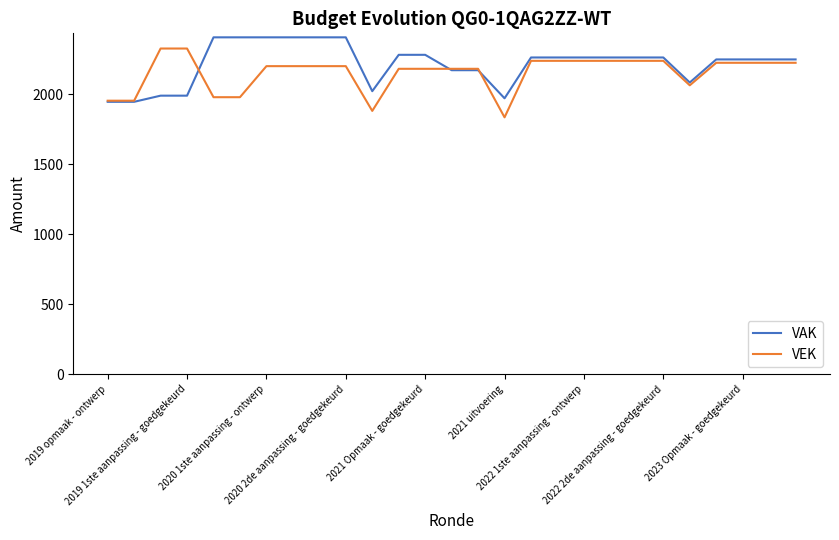

What is the average value of the VEK series?

2155